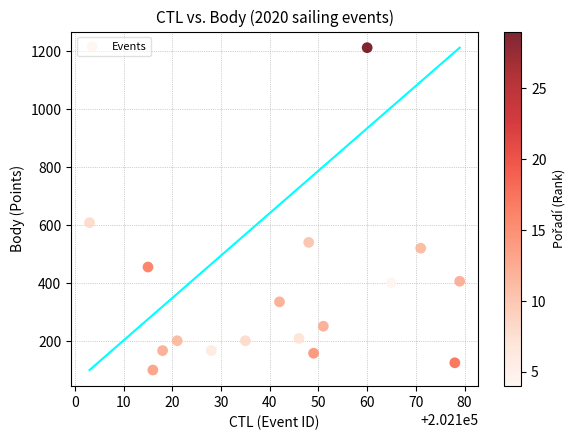

What Y value in the scatter plot is closest to 656?

609